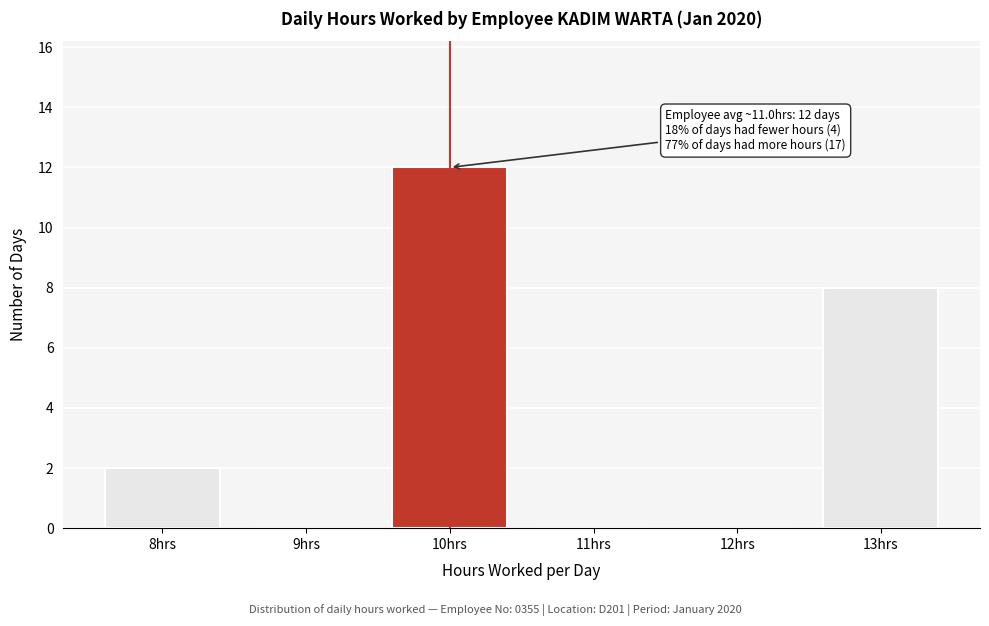

Reading left to right, transcribe all the data shown in this chart.

8hrs=2	9hrs=0	10hrs=12	11hrs=0	12hrs=0	13hrs=8